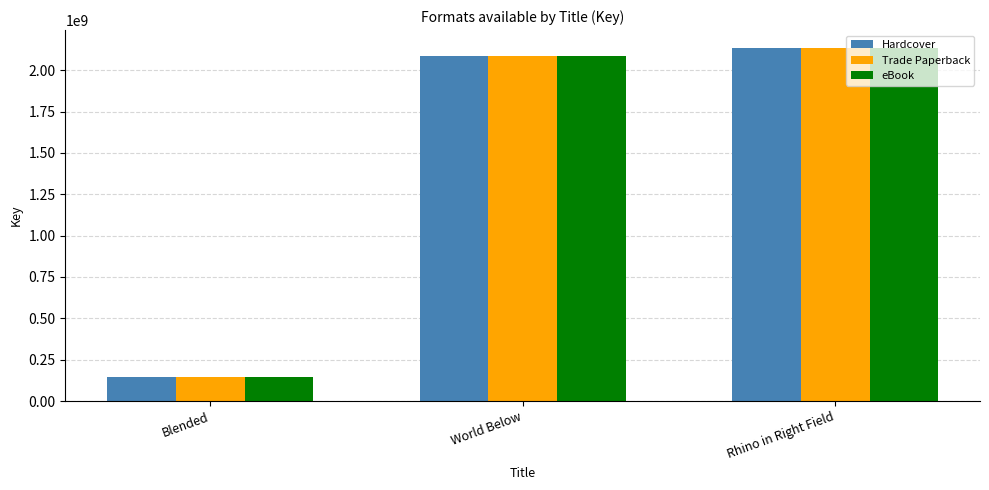

What value does the eBook series have at Rhino in Right Field?

2135991761